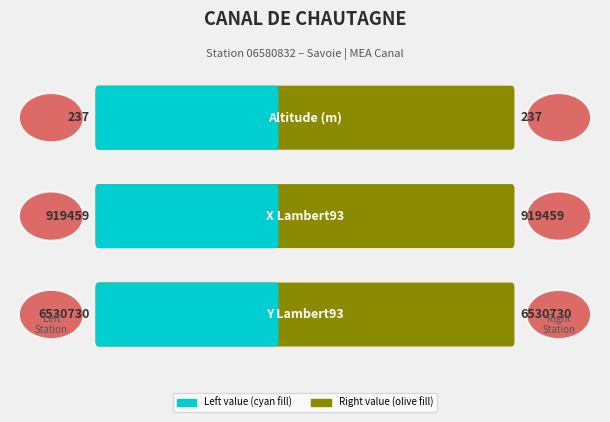

The altitude series shows 350 at 2005. True or false?

False